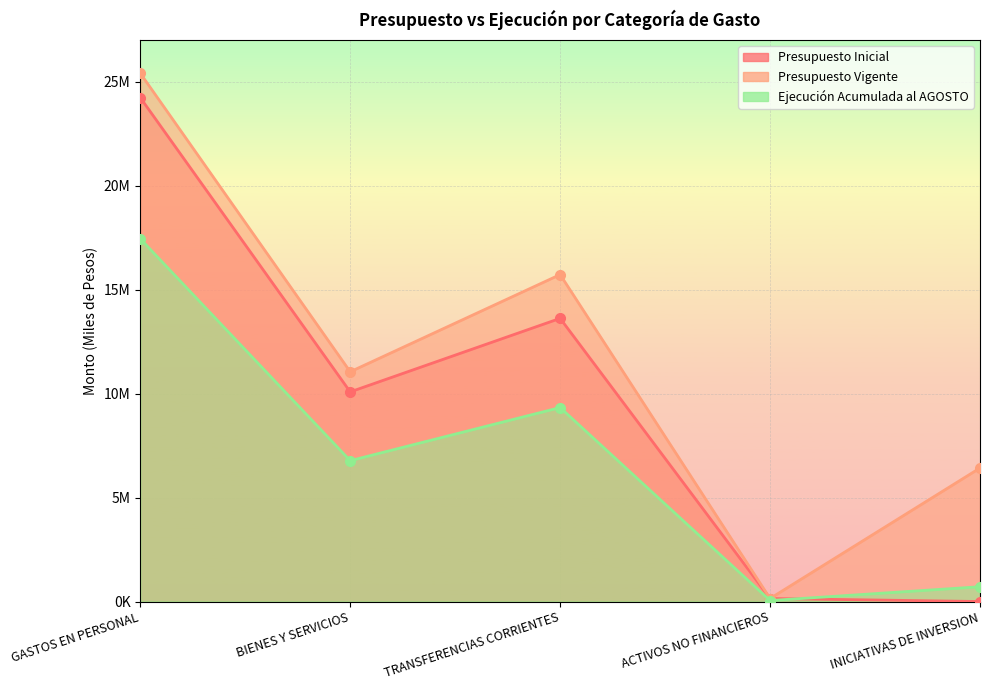

What is the greatest value displayed?

25412849